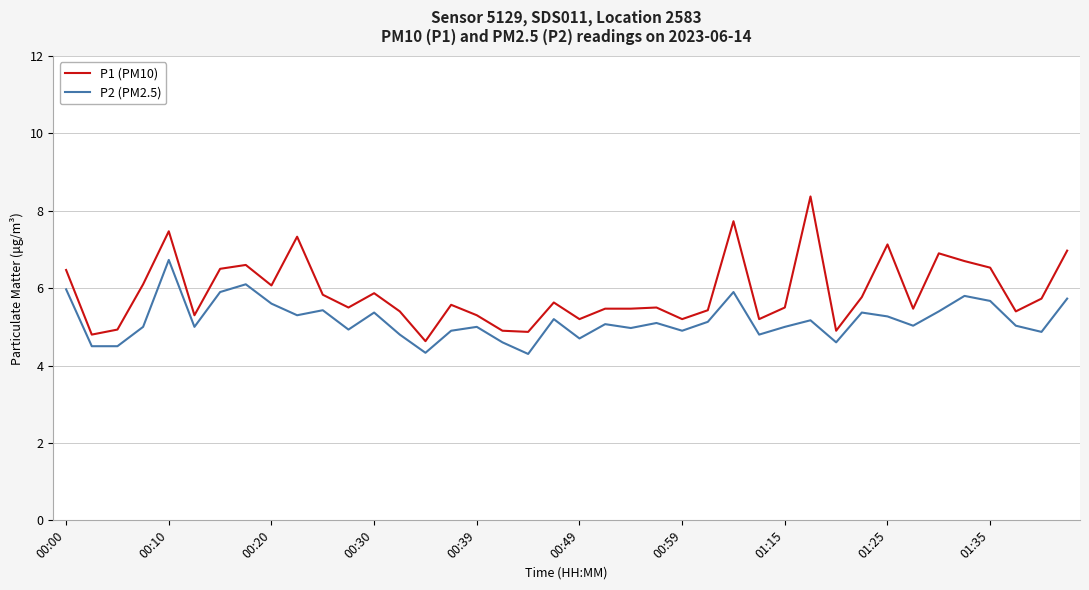

List the series in order of their overall mean, lowest first.

P2 (PM2.5), P1 (PM10)